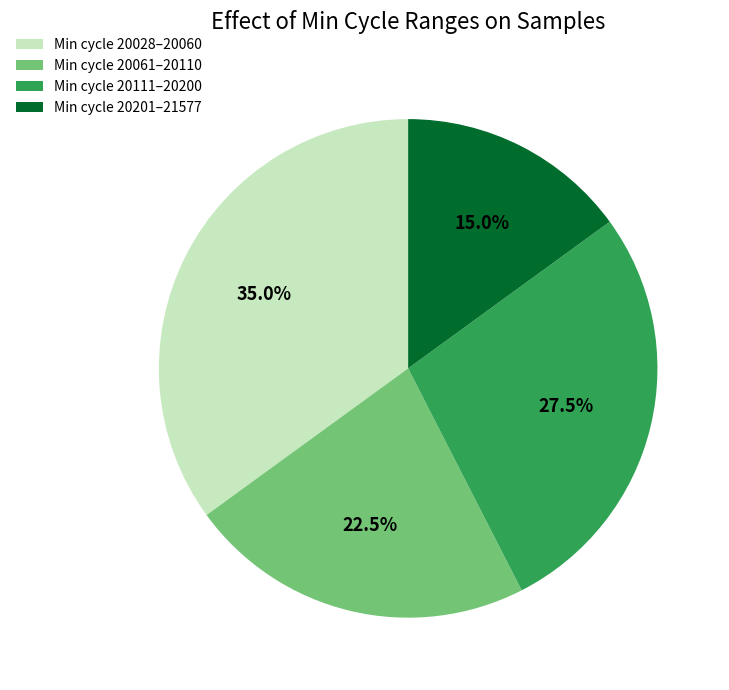

Which category has the smallest portion of the pie?

Min cycle 20201–21577